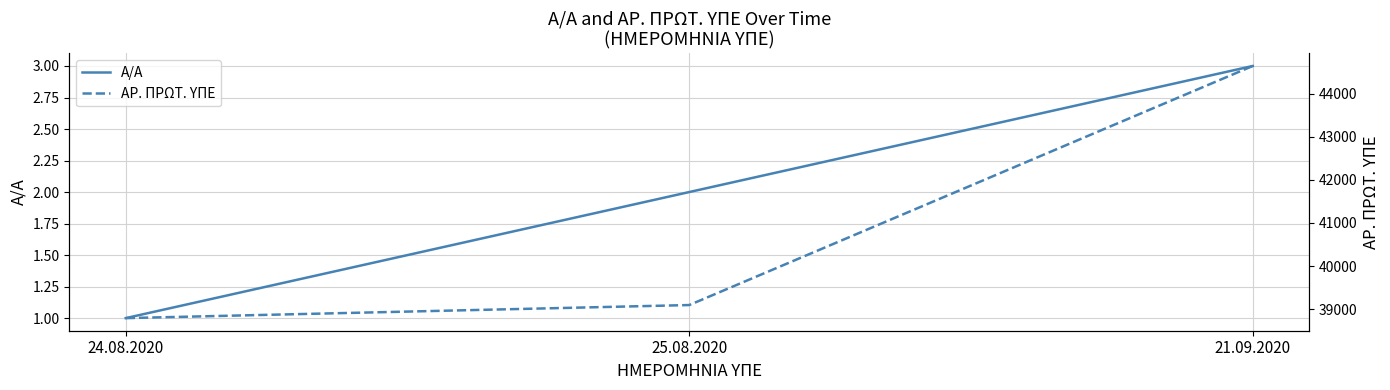

What is the average value of the ΑΡ. ΠΡΩΤ. ΥΠΕ series?

40844